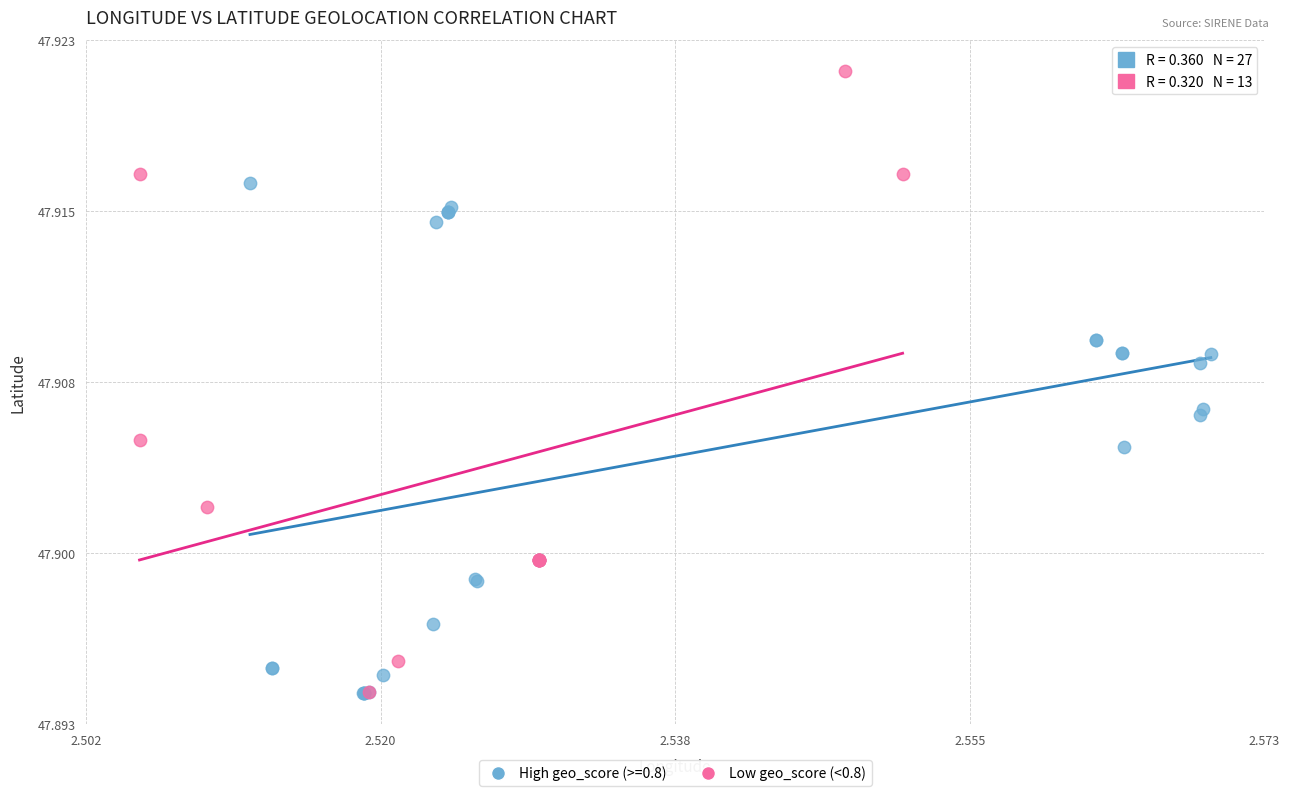

What are all the series names shown in the legend?

High geo_score (>=0.8), Low geo_score (<0.8)